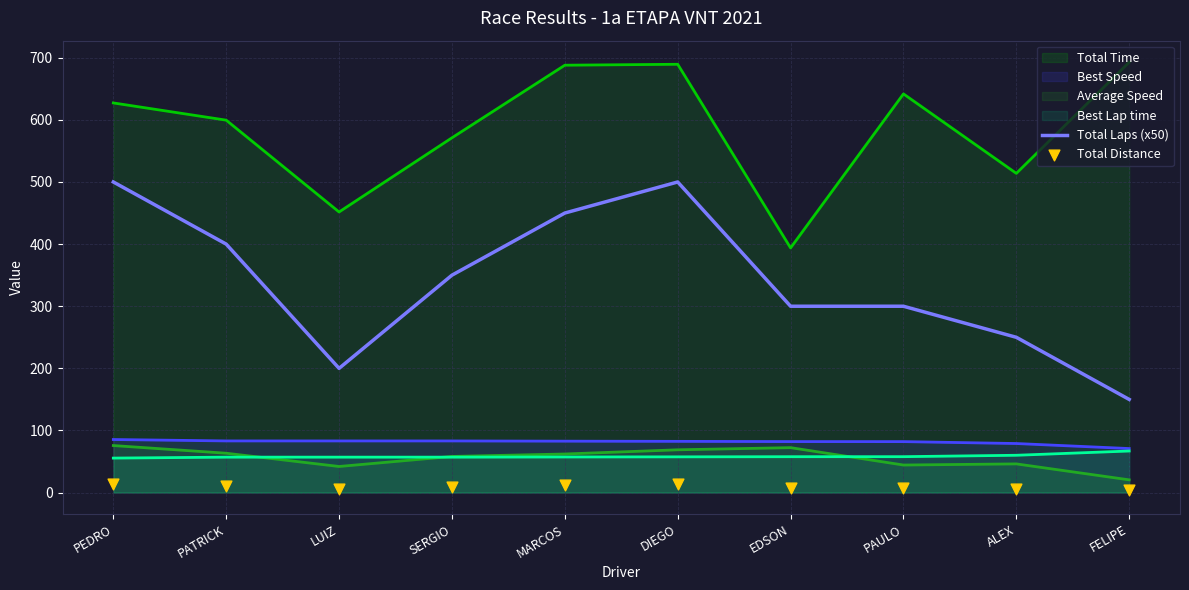

At which category is the sum across all series the highest?

PEDRO